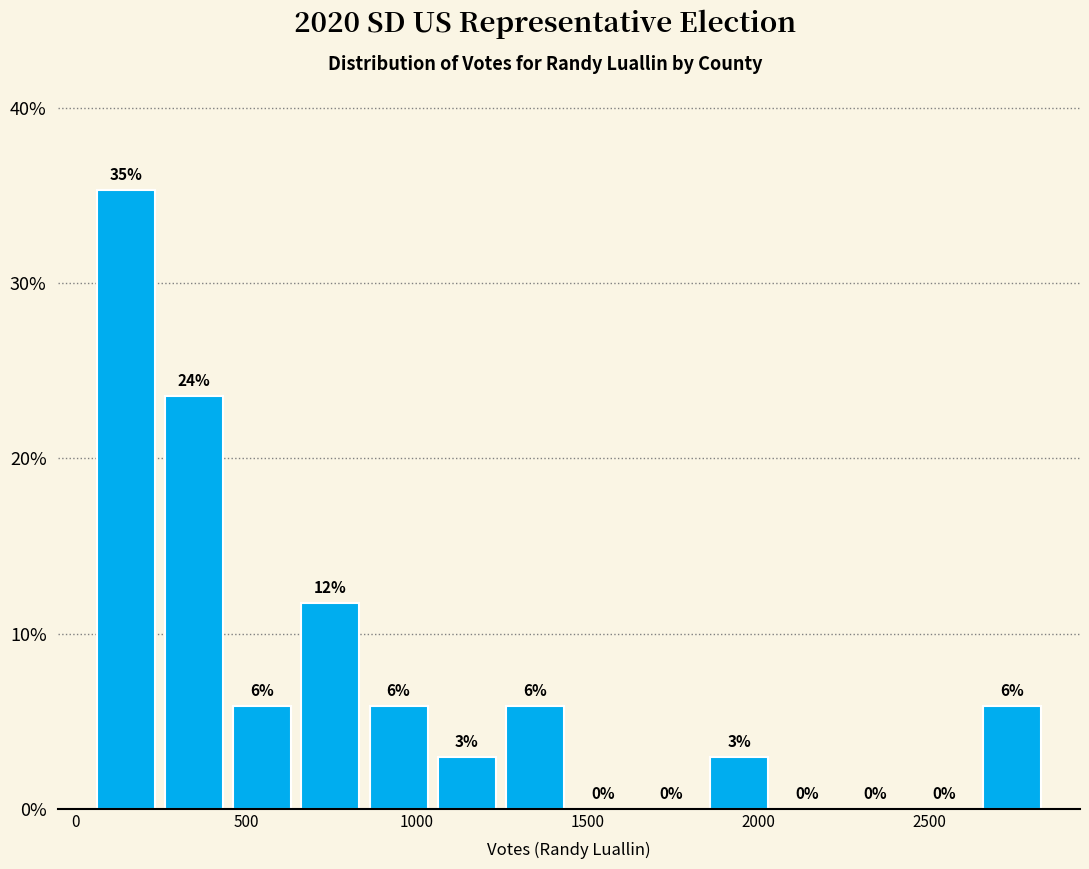

Around what value on the x-axis is the tallest bar? Give the approximate position of its centre, as read against the axis.

150